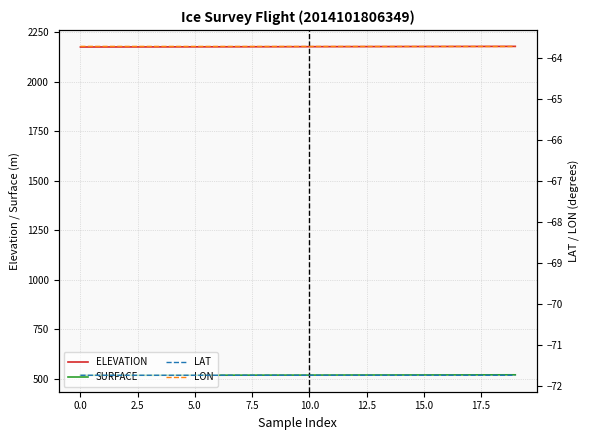

True or false: SURFACE and ELEVATION intersect in this chart.

False